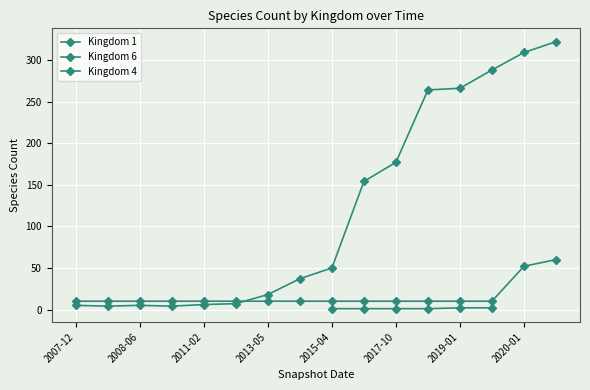

Which series has the largest range (max minus min)?

Kingdom 1